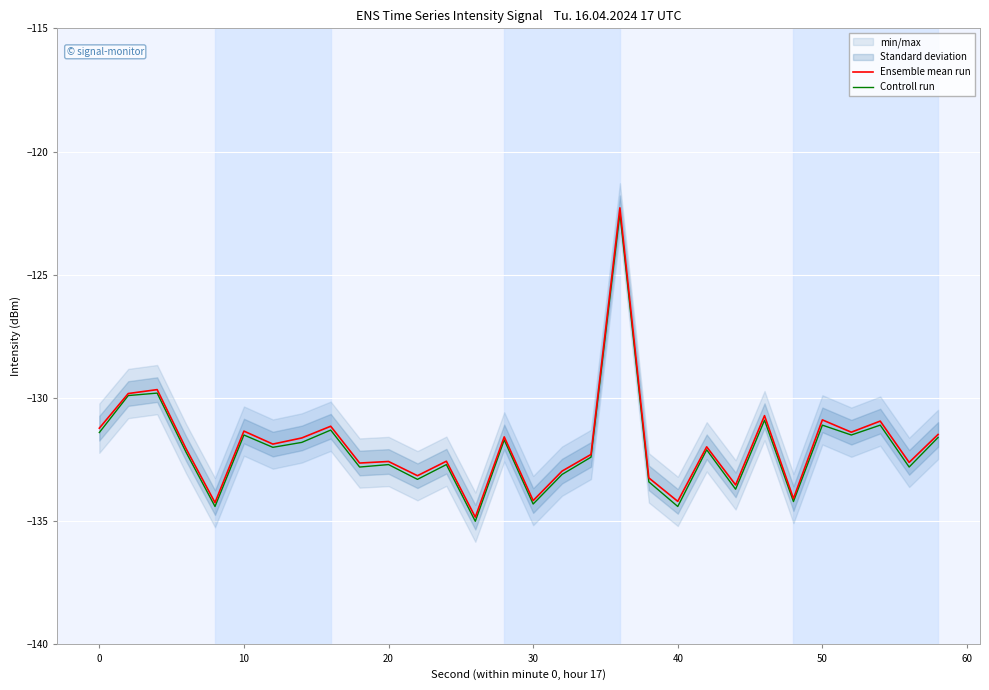

At how many categories does at least one series exceed -128?

1